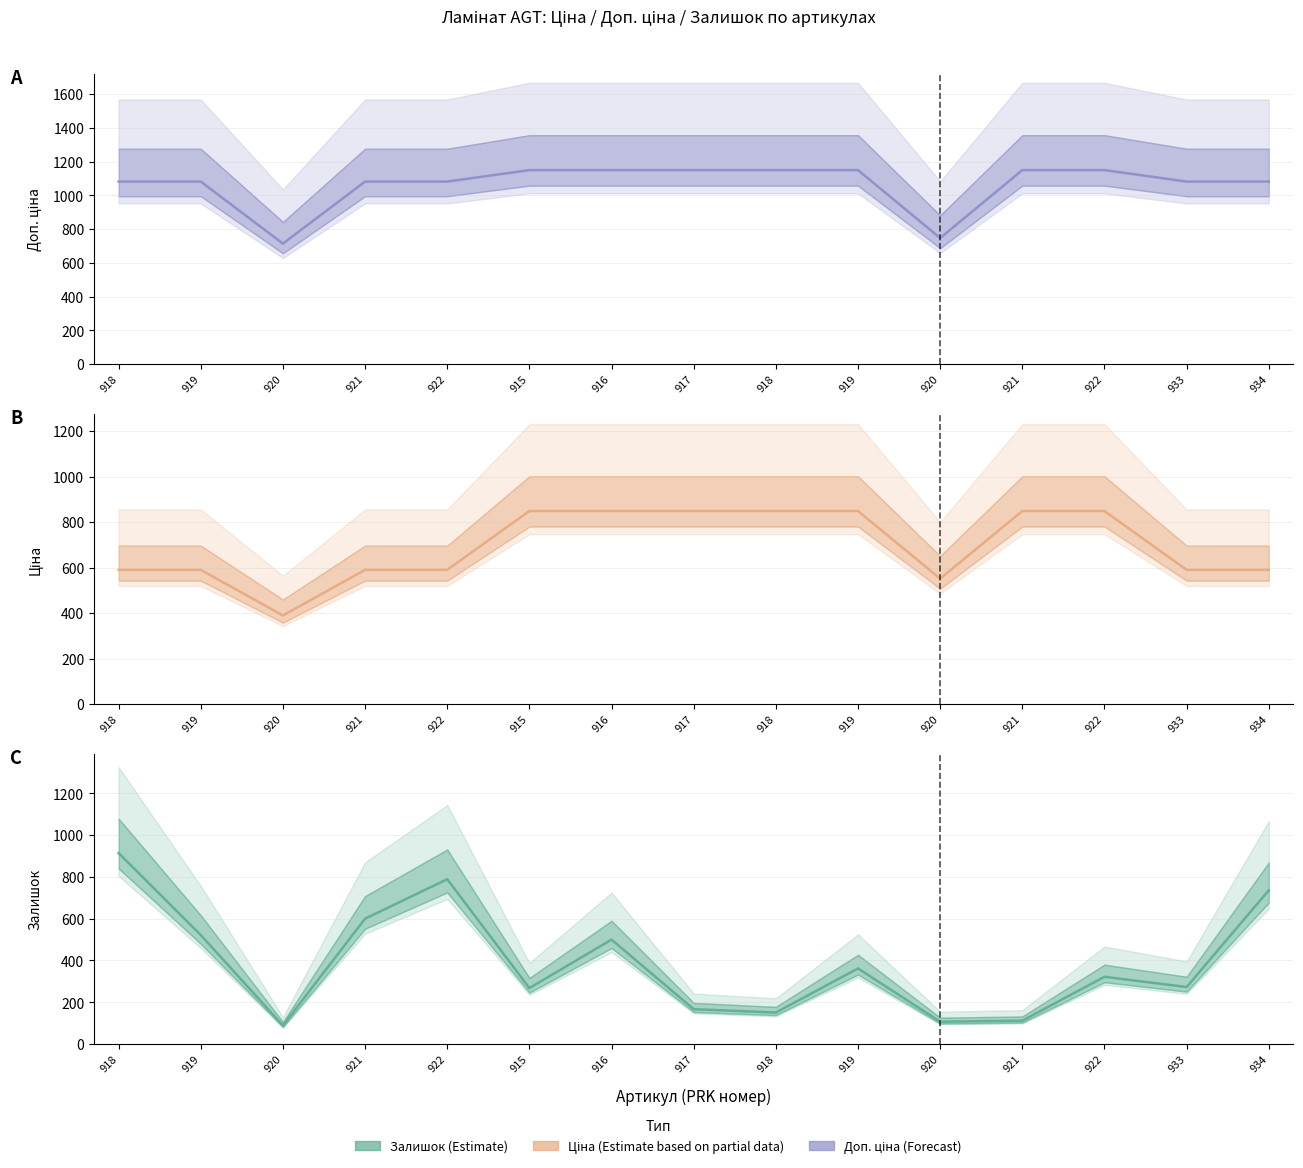

At which category is the sum across all series the highest?

918